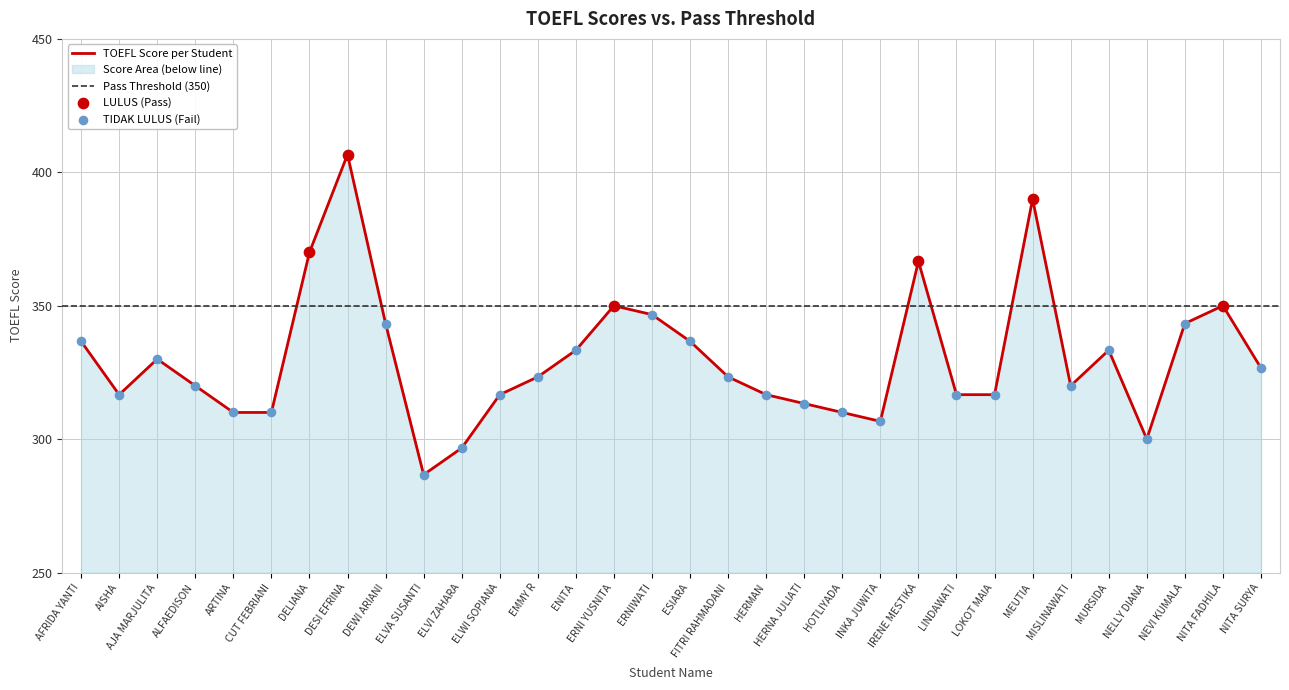

Approximately how many times larger is the value at FITRI RAHMADANI compared to ALFAEDISON?

1.0